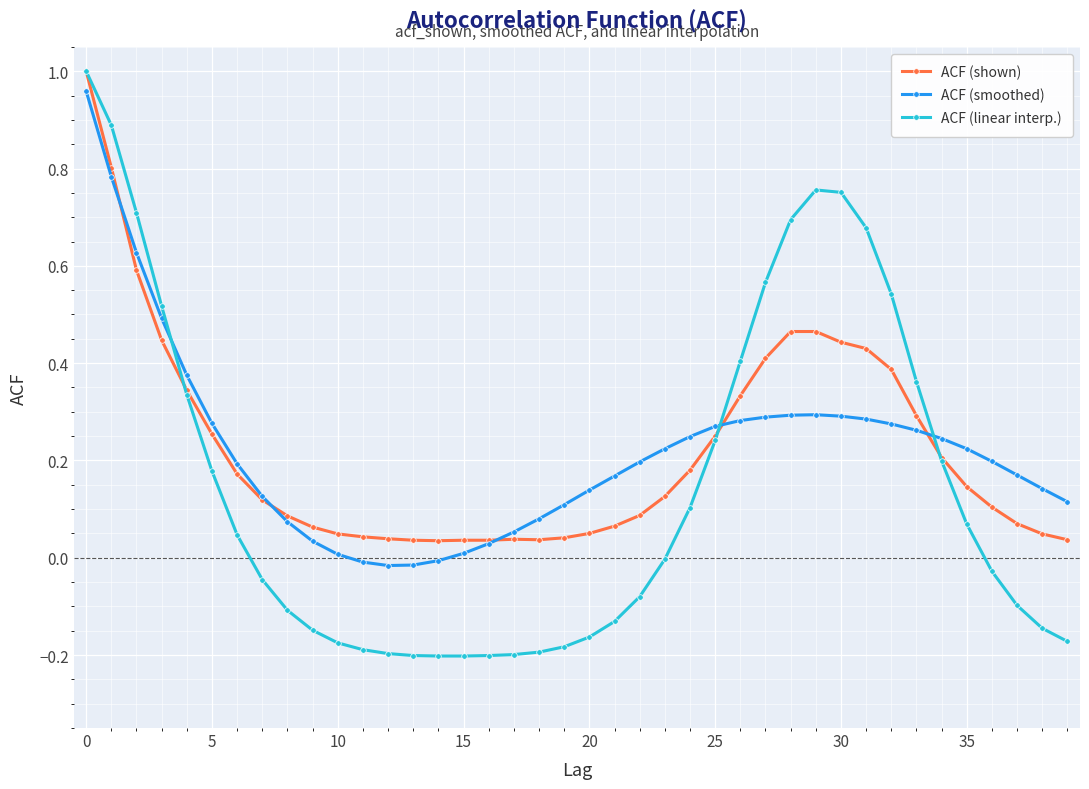

After their last crossing, which series has the higher values: ACF (smoothed) or ACF (linear interp.)?

ACF (smoothed)